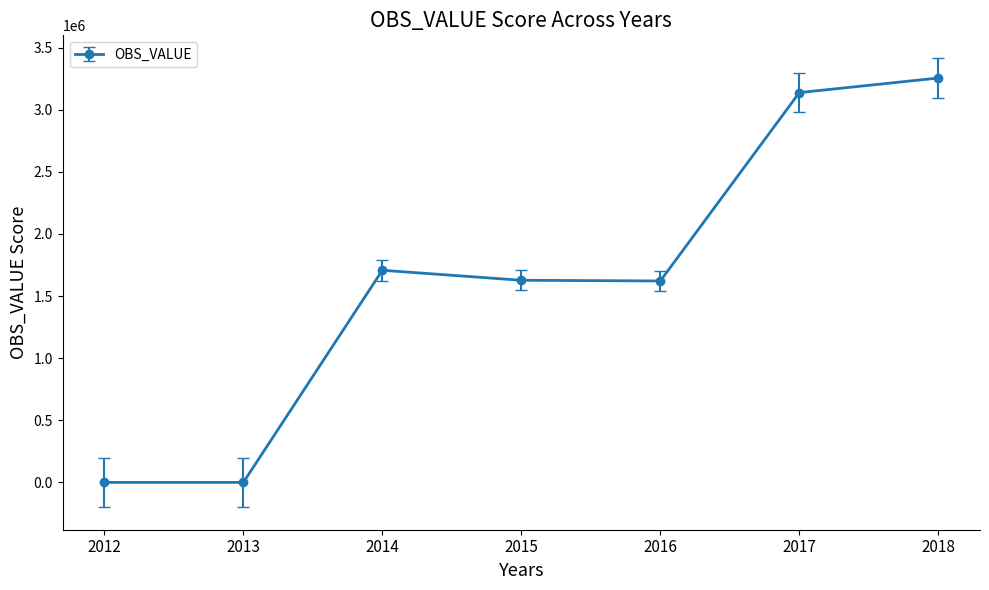

What is the average value?

1621566